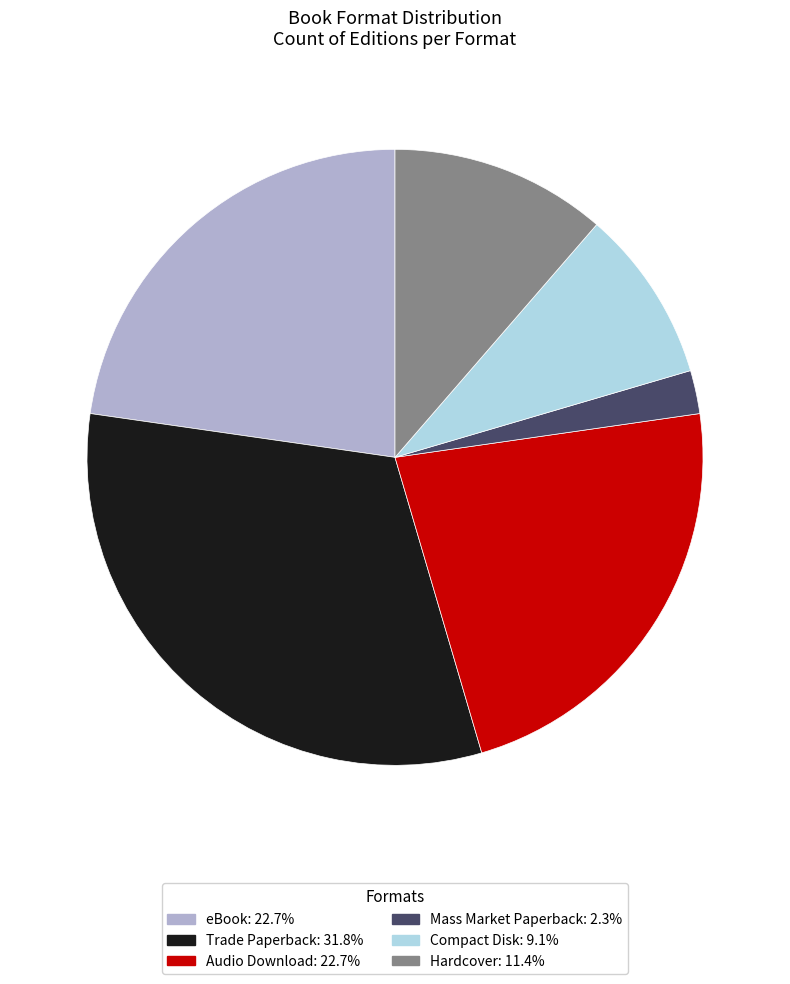

Approximately how many times larger is the value at Compact Disk compared to Audio Download?

0.4